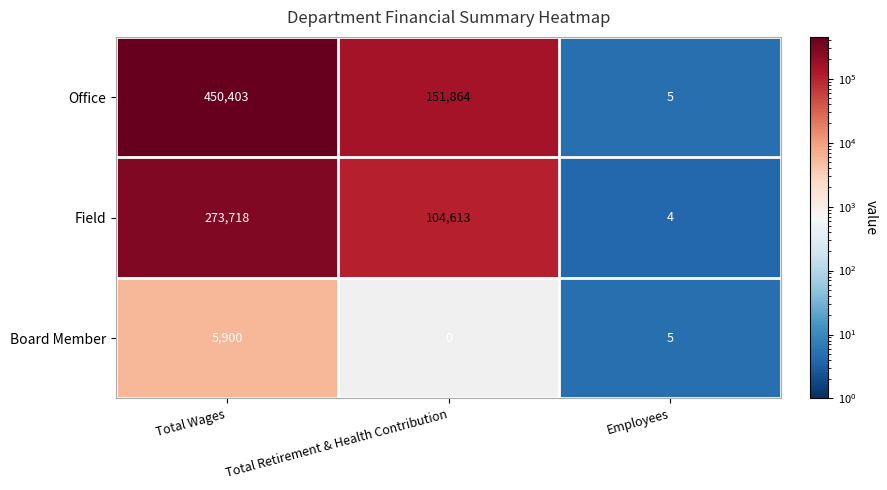

At how many categories does at least one series exceed 342132?

1